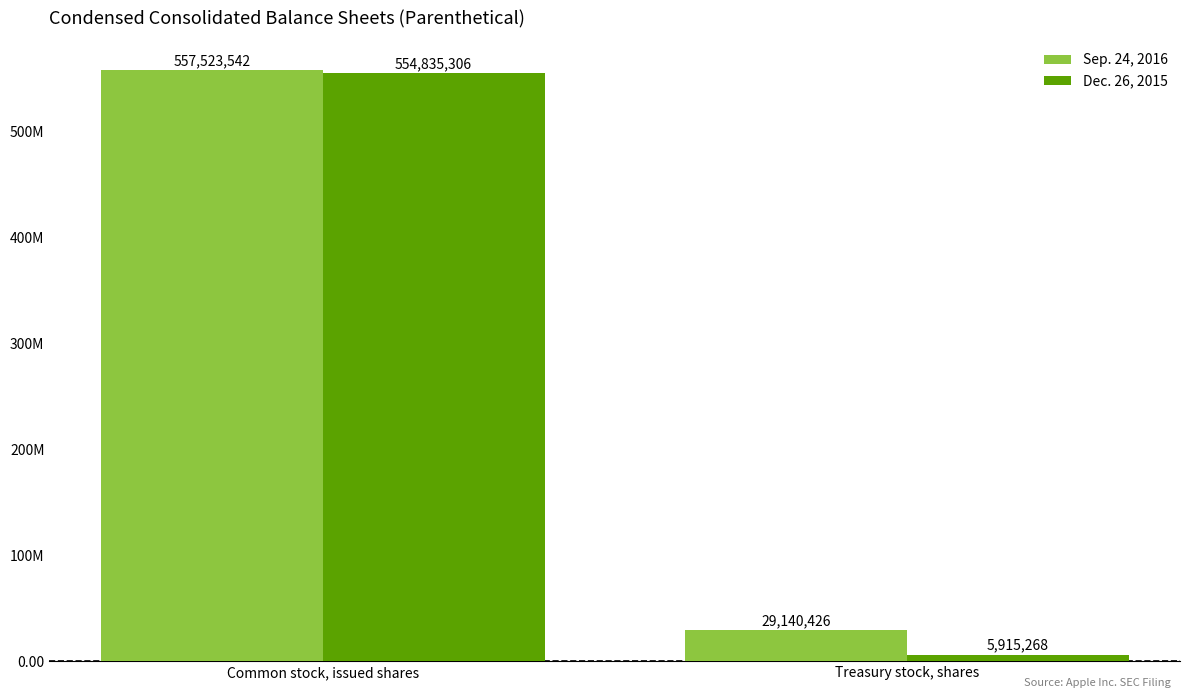

Is it true that Sep. 24, 2016 equals 557523542 at Common stock, issued shares?

True